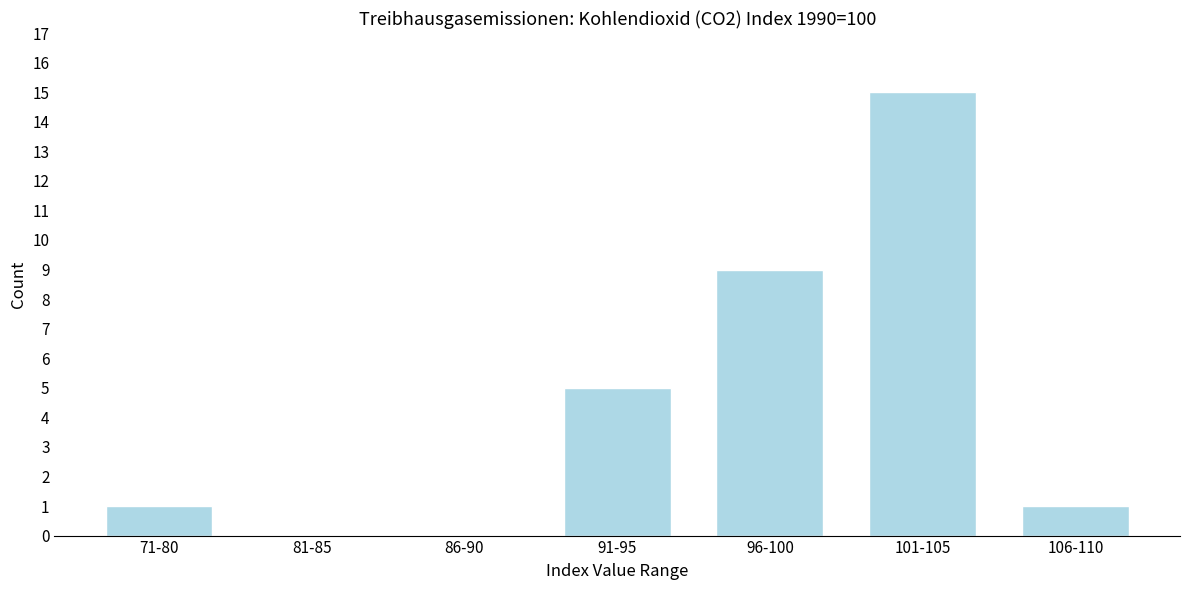

Reading left to right, transcribe all the data shown in this chart.

71-80=1	81-85=0	86-90=0	91-95=5	96-100=9	101-105=15	106-110=1